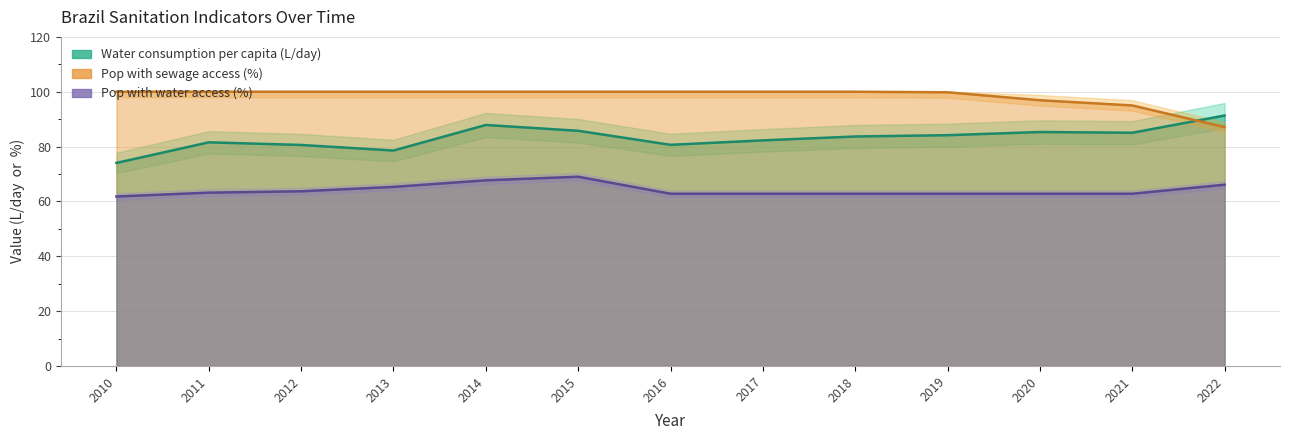

Does the chart have visible grid lines?

Yes